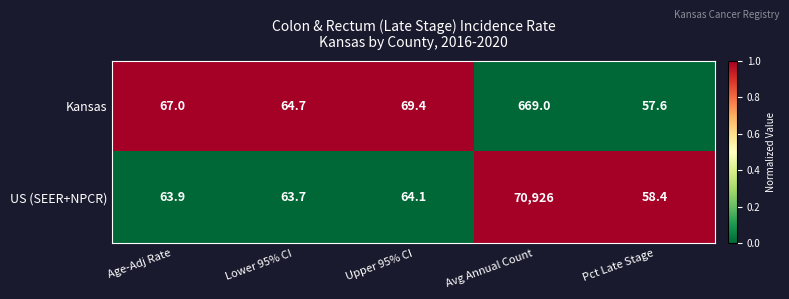

Reading left to right, what are all the values shown in this chart?

Kansas: 67.0	64.7	69.4	669.0	57.6
US (SEER+NPCR): 63.9	63.7	64.1	70926.0	58.4